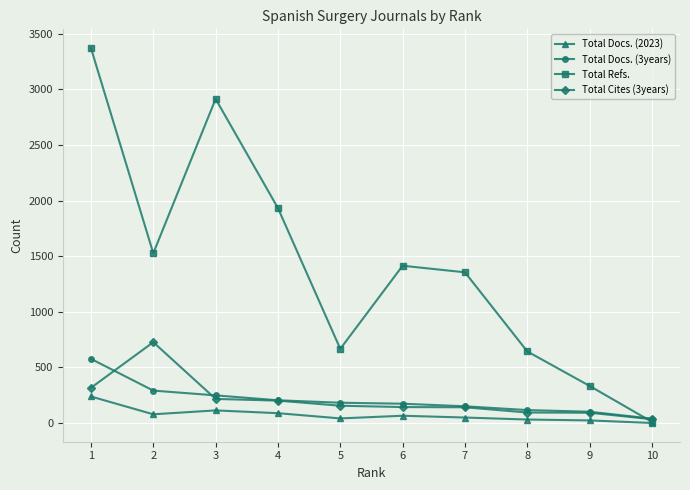

How many interior local valleys does the Total Refs. series have?

2